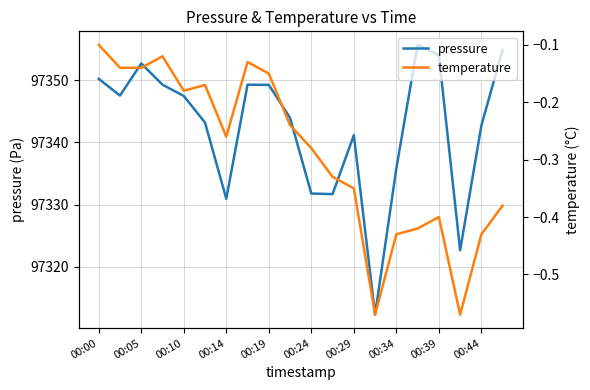

List the series in order of their overall mean, lowest first.

temperature, pressure